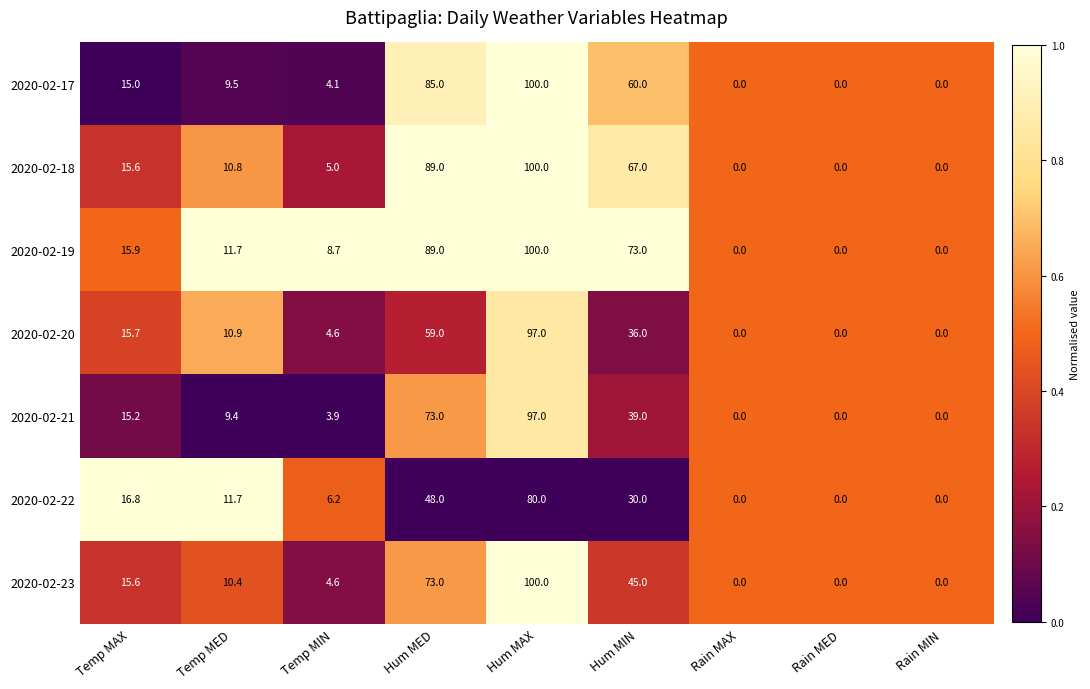

What is the difference between the maximum and minimum values in the 2020-02-19 series?

100.0